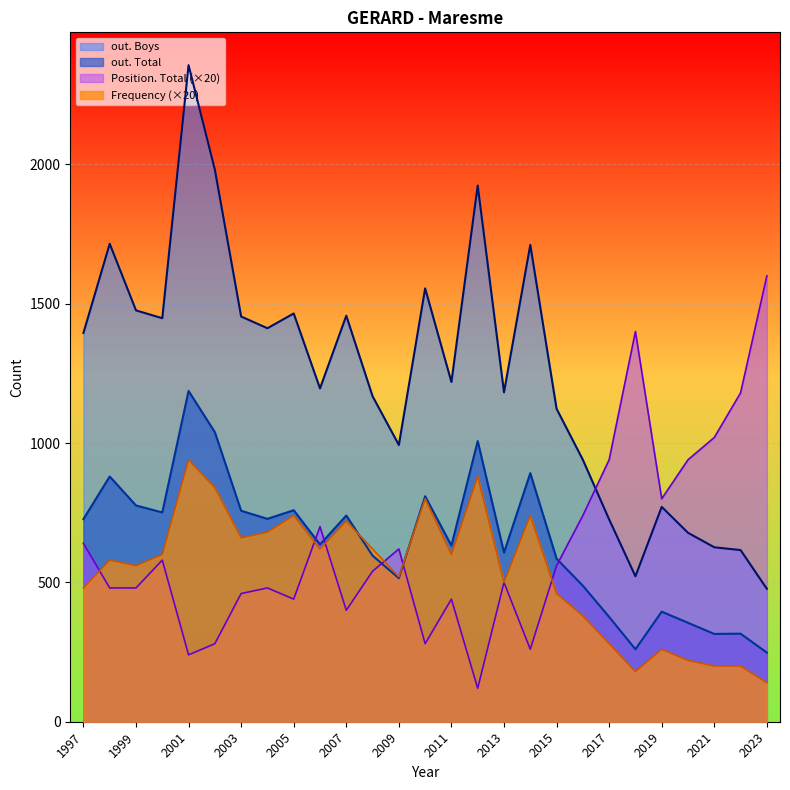

How many lines are shown in the chart?

4